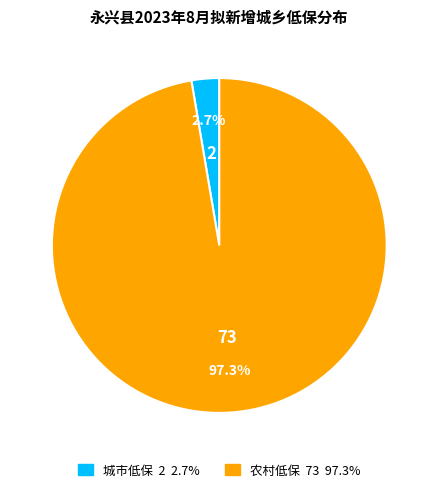

Which category has the smallest portion of the pie?

城市低保